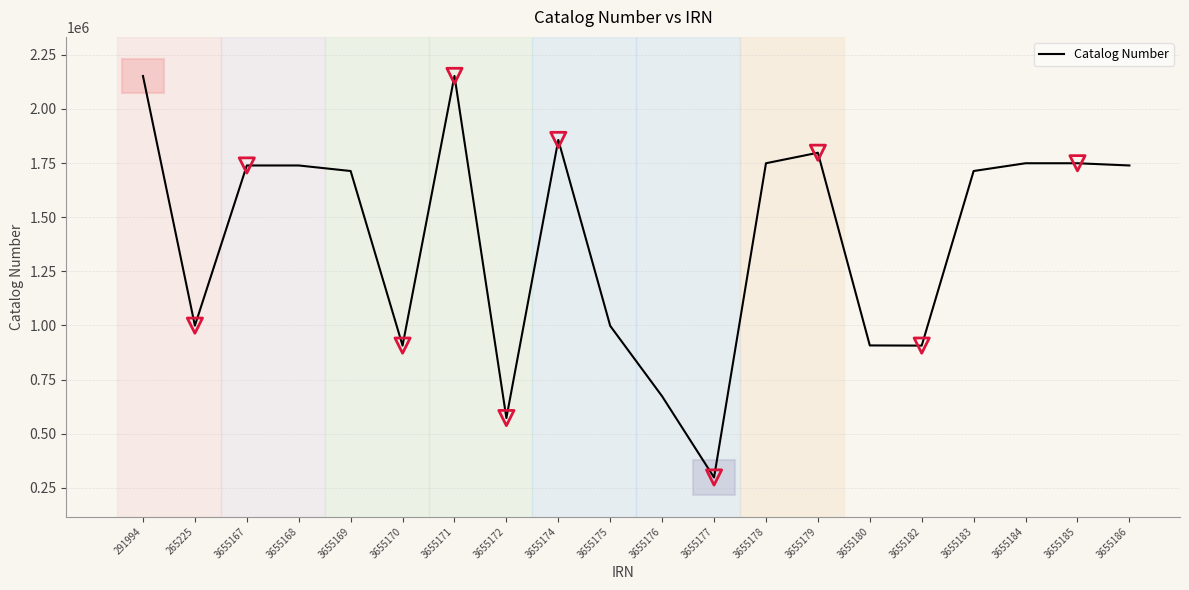

What is the ratio of the value at 3655186 to the value at 3655183?

1.0